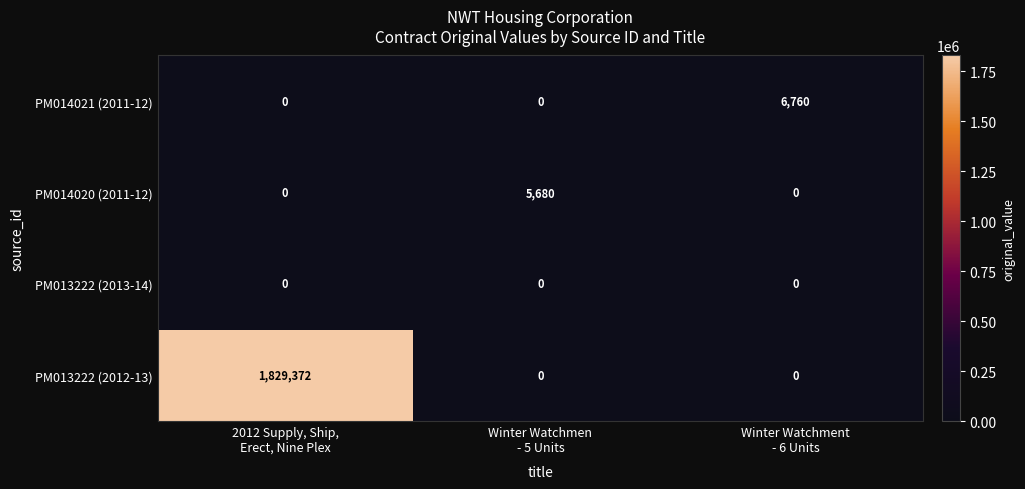

Which series has the largest range (max minus min)?

PM013222 (2012-13)